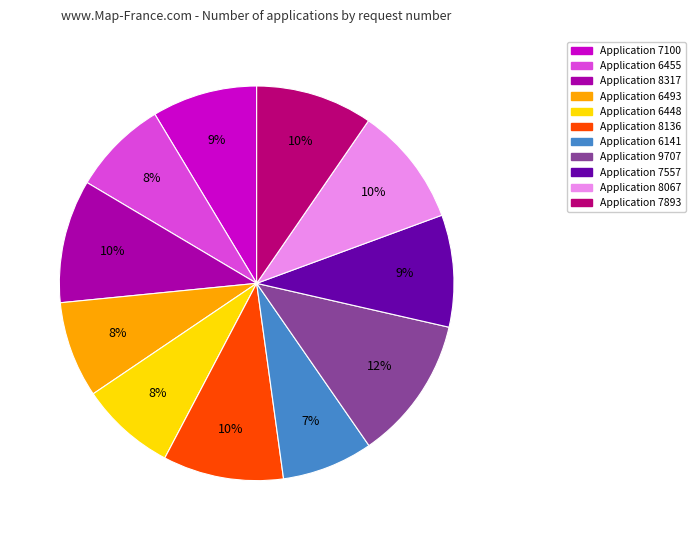

To the nearest percent, what is the average slice percentage?

9%